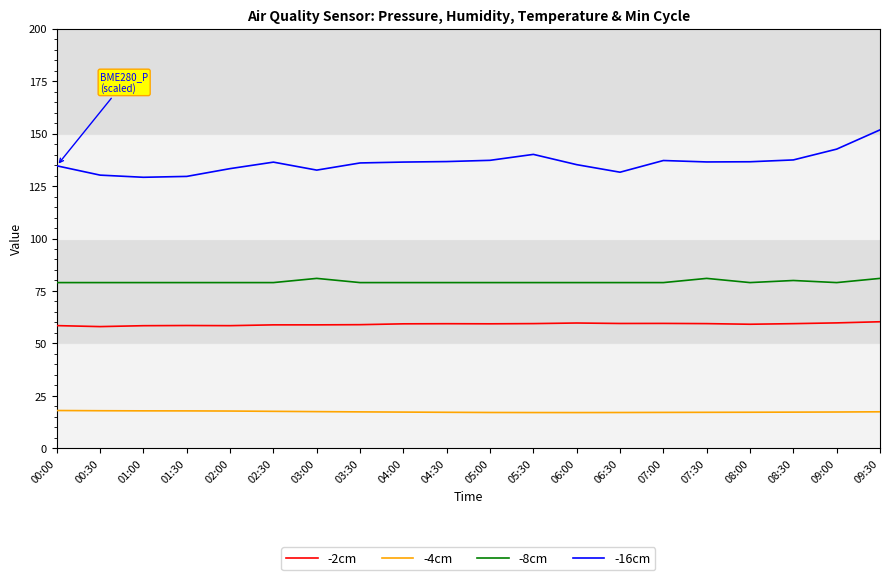

Which series has the largest range (max minus min)?

-16cm